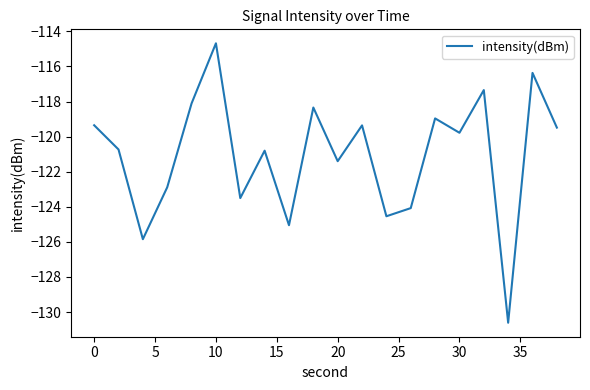

What is the difference between the maximum and minimum values?

15.9